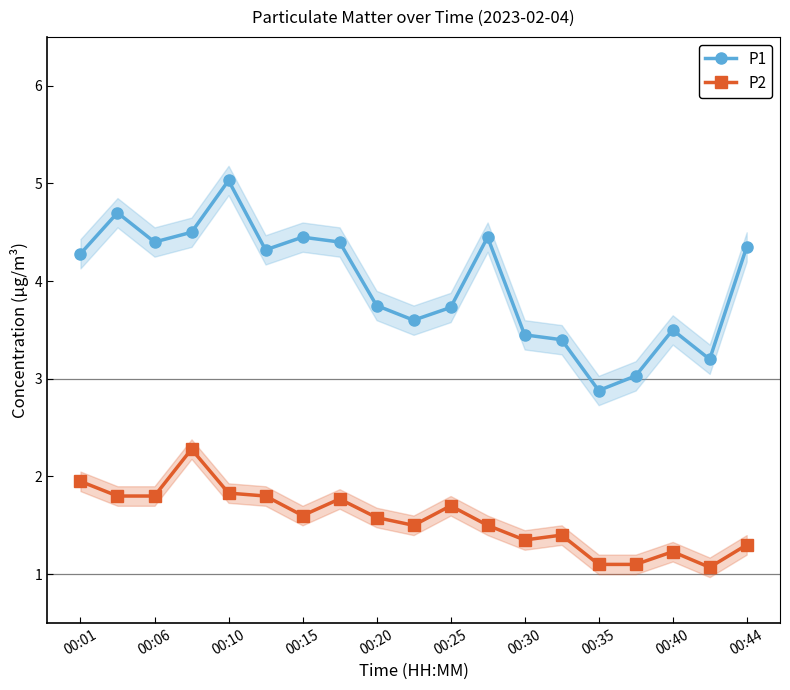

Which series has the largest total across all categories?

P1